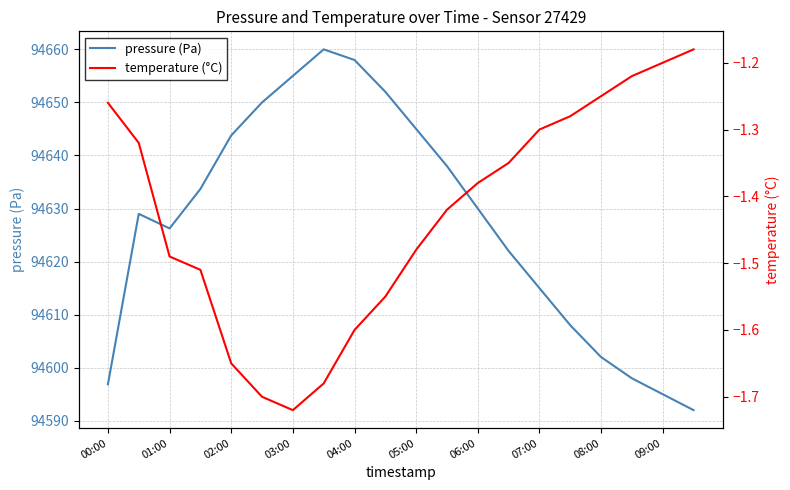

What value does the pressure (Pa) series have at 19?

94592.0